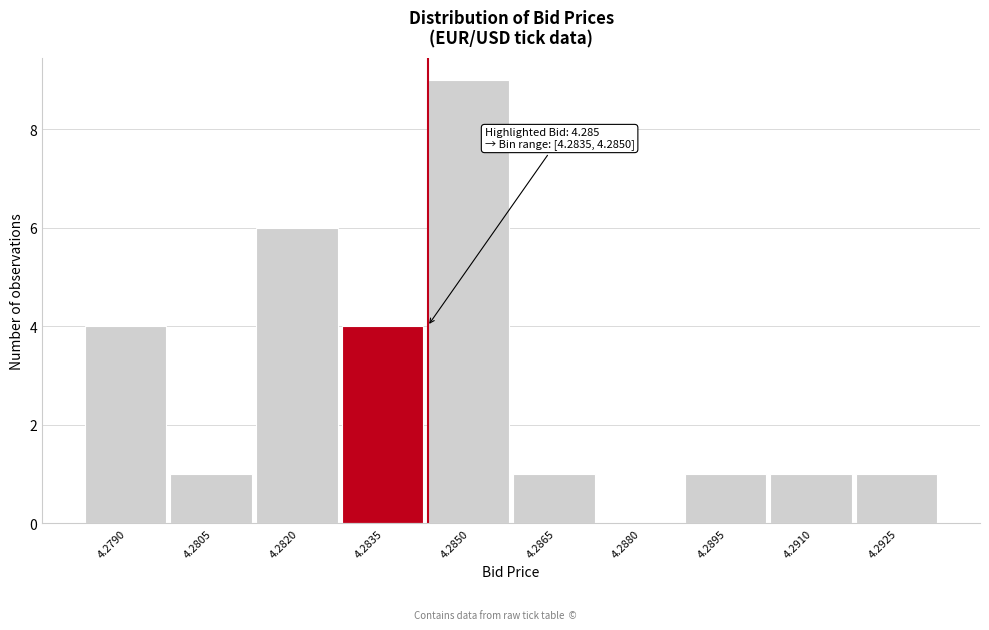

Reading left to right, what are all the values shown in this chart?

4.2790=4	4.2805=1	4.2820=6	4.2835=4	4.2850=9	4.2865=1	4.2880=0	4.2895=1	4.2910=1	4.2925=1